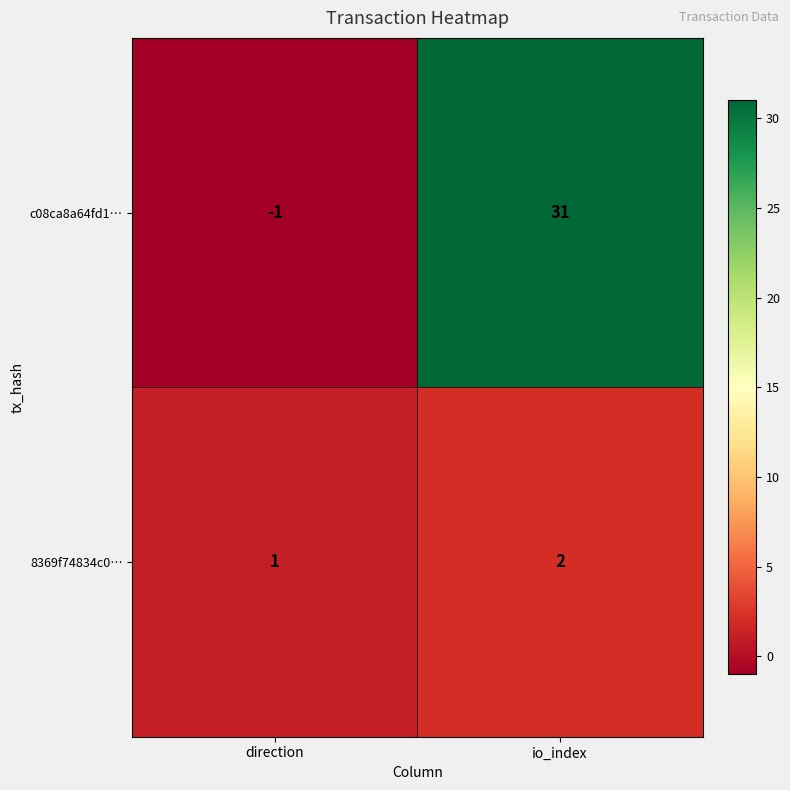

At which category is the sum across all series the highest?

io_index